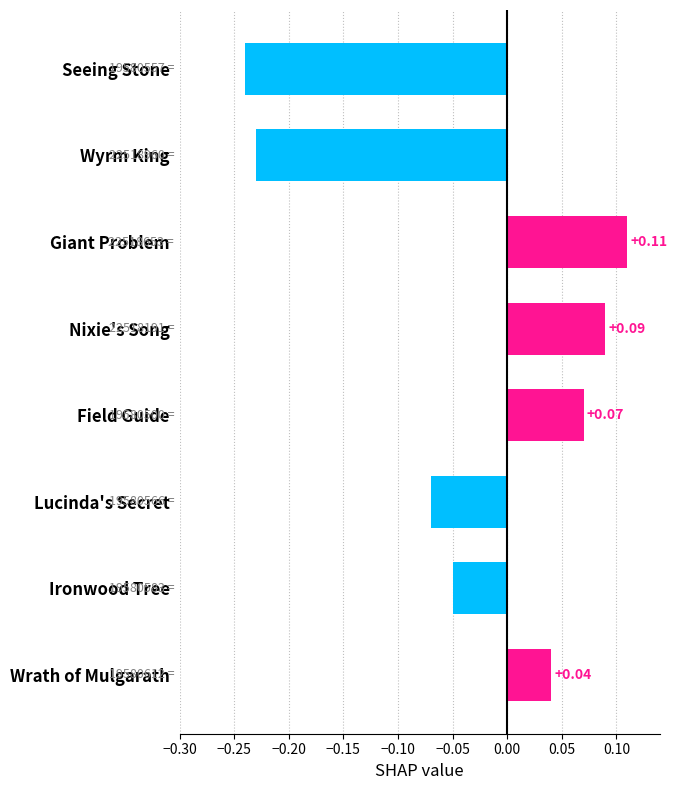

What is the difference between the maximum and second lowest values?

0.3